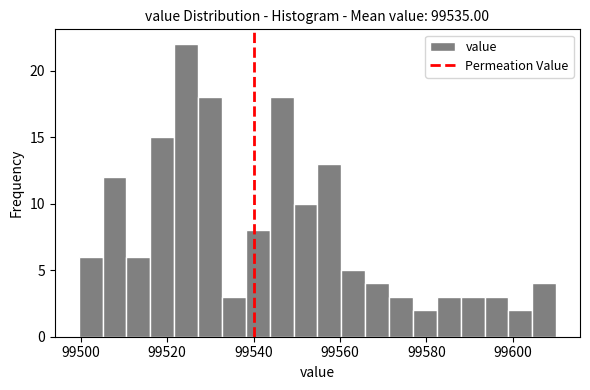

Around what value on the x-axis is the tallest bar? Give the approximate position of its centre, as read against the axis.

99524